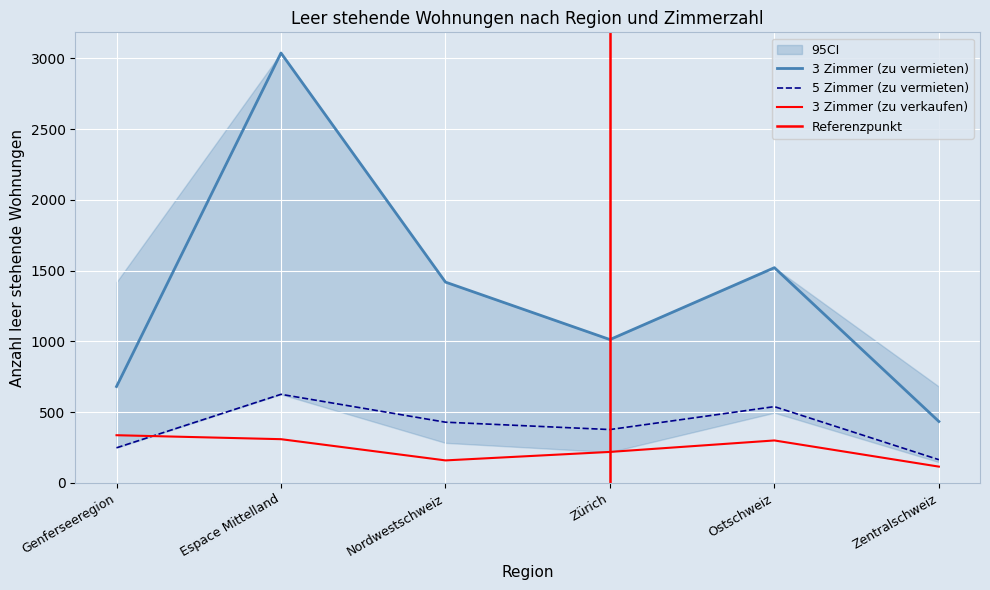

True or false: 3 Zimmer (zu vermieten) has a value of 1419 at Nordwestschweiz.

True